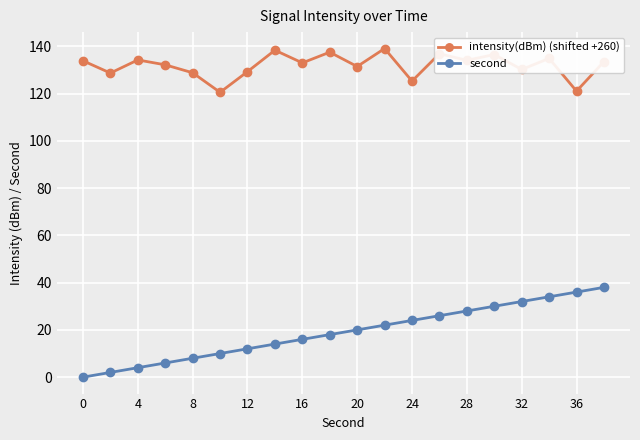

True or false: second and intensity(dBm) (shifted +260) intersect in this chart.

False